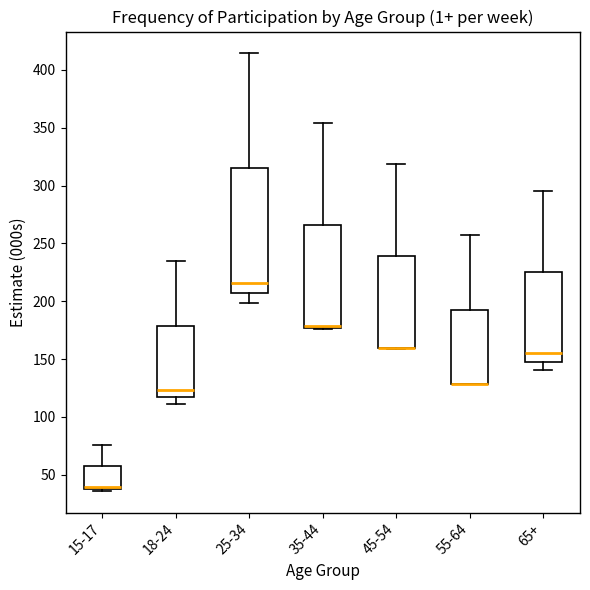

Where does the lower whisker of the box for 18-24 end on the y-axis? The values are not printed on the chart, so give them approximately, as read against the axis.

110